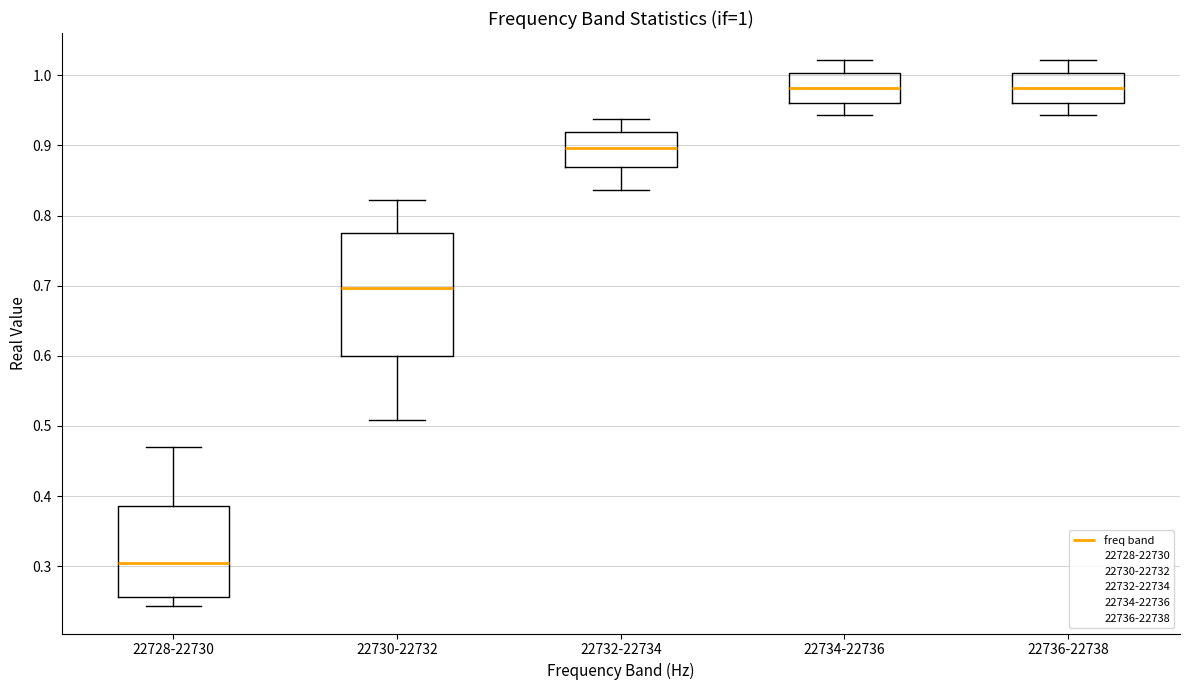

Comparing the boxes themselves (not the whiskers), which one is the tallest?

22730-22732